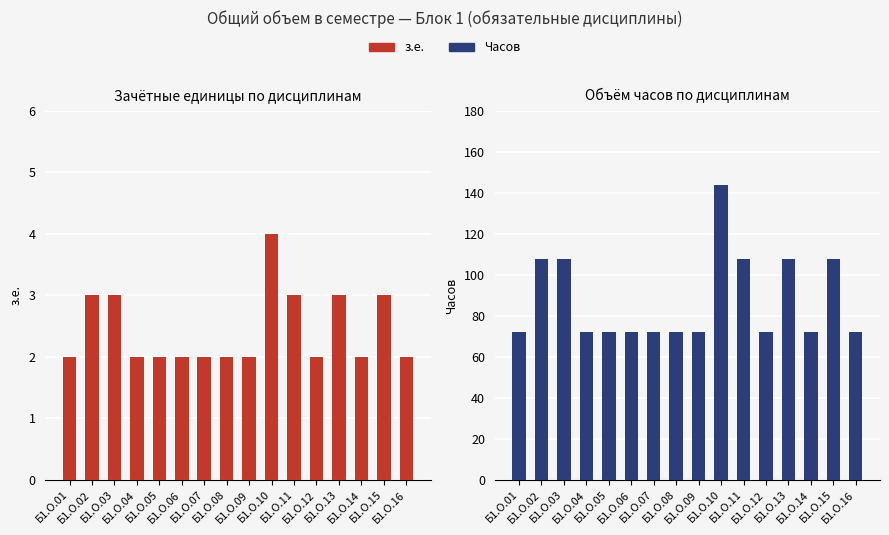

Is it true that Часов equals 99 at Б1.О.01?

False